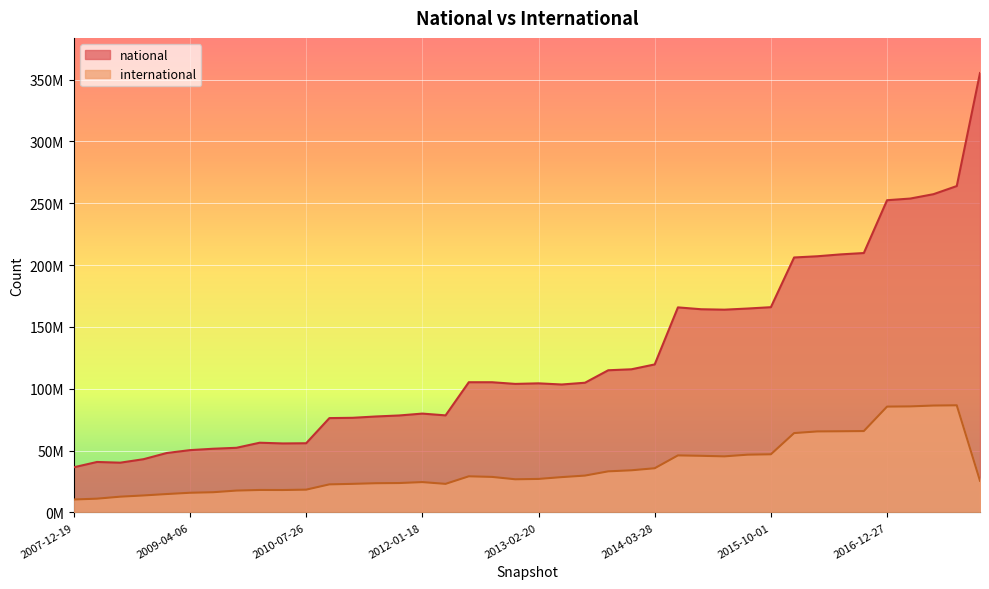

What is the minimum value for international?

10463574